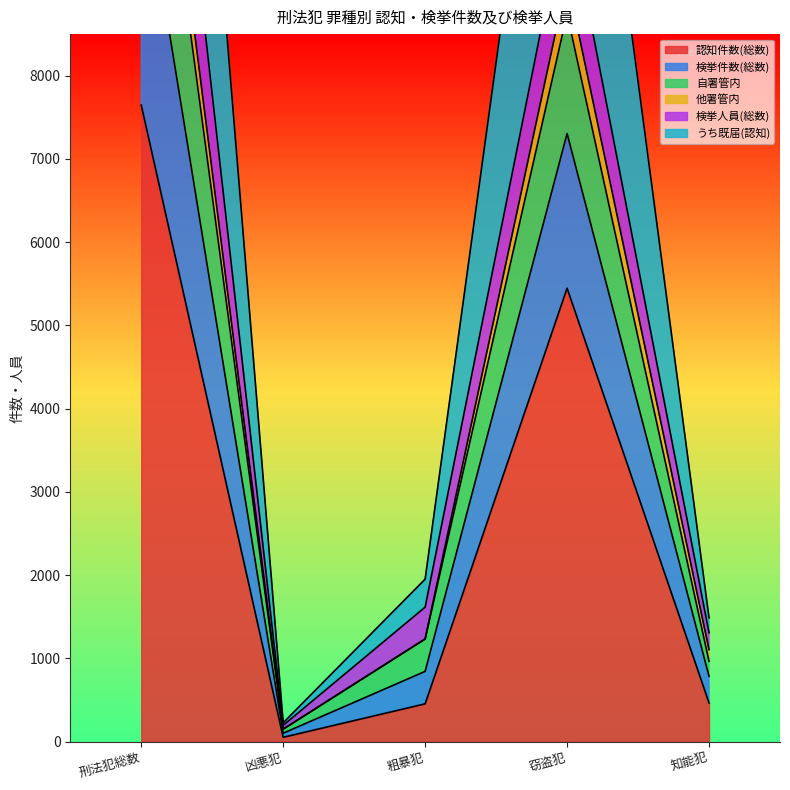

What is the sum of all 自署管内 values?

24050